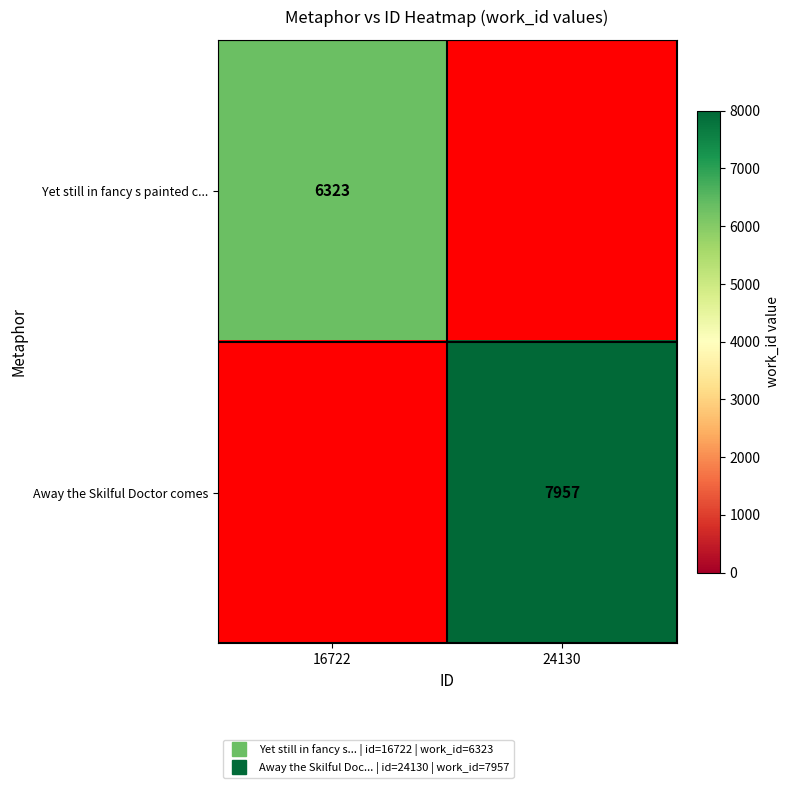

Is the value of Away the Skilful Doctor comes at 24130 greater than the value of Yet still in fancy s painted c... at 24130?

Yes